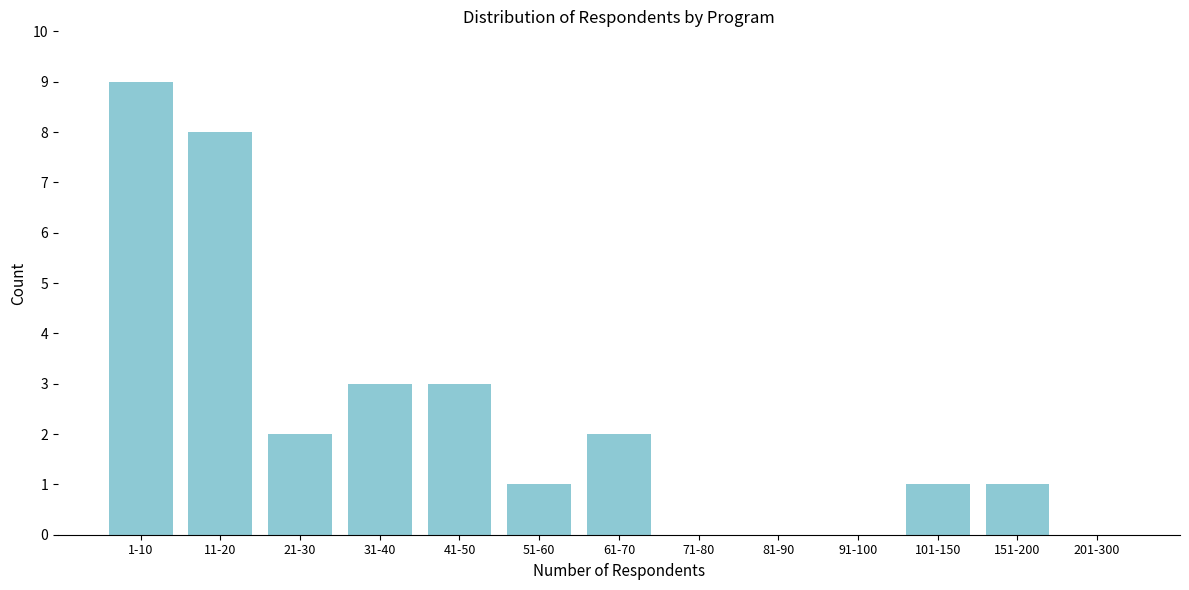

Reading right to left, what are all the values shown in this chart?

201-300=0	151-200=1	101-150=1	91-100=0	81-90=0	71-80=0	61-70=2	51-60=1	41-50=3	31-40=3	21-30=2	11-20=8	1-10=9